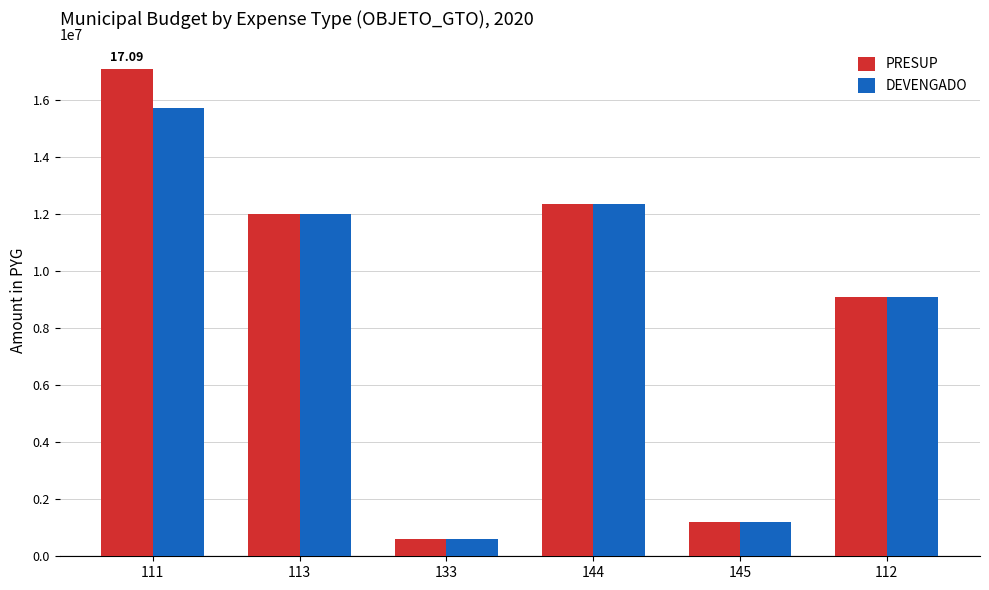

The value of DEVENGADO at 112 is 9100000. True or false?

True